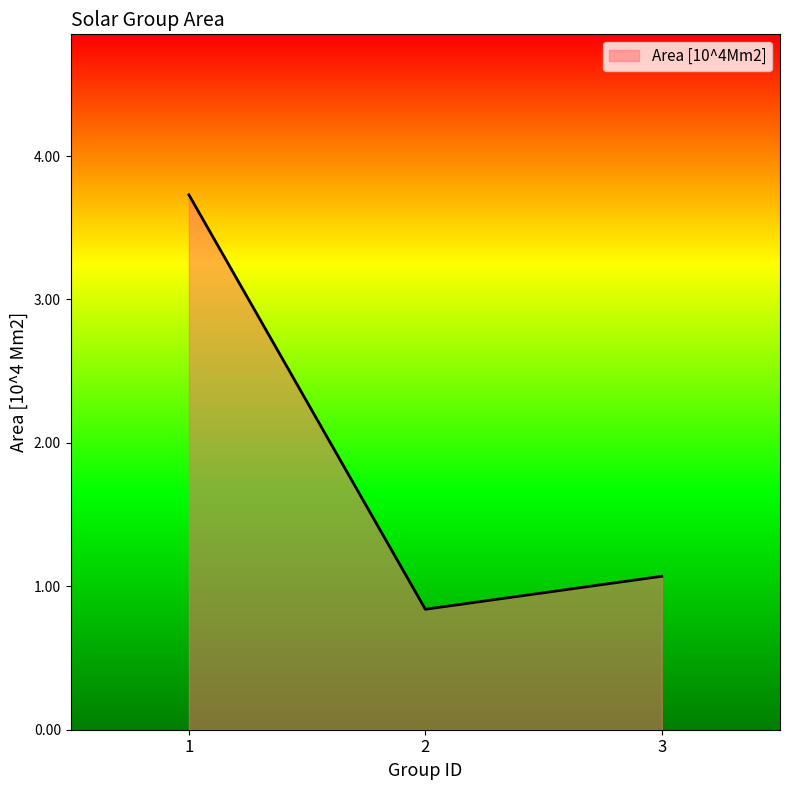

What is the greatest value displayed?

3.7